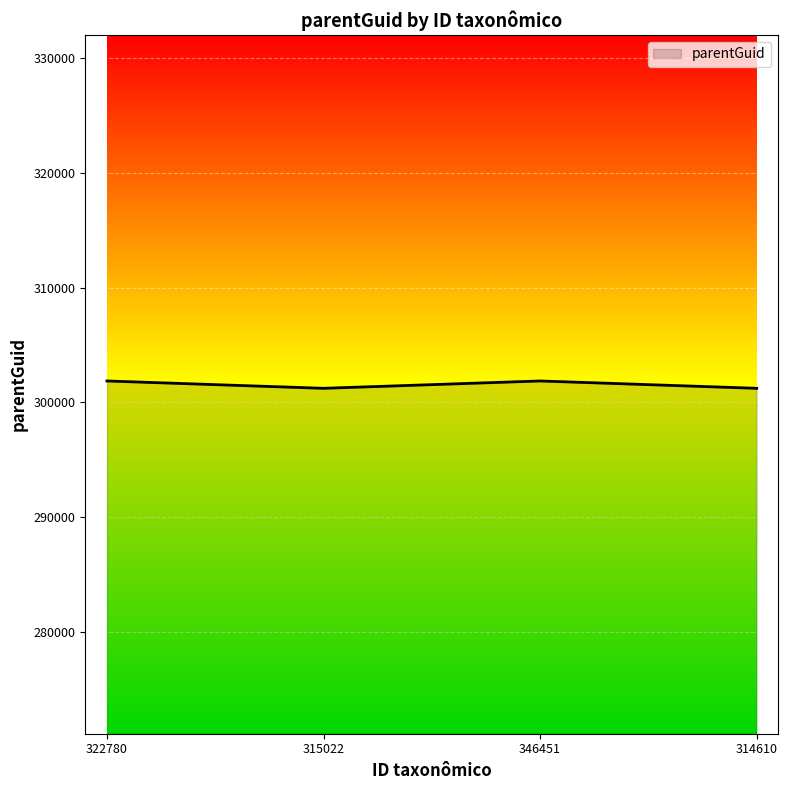

What is the sum of the values at 315022 and 346451?

603081